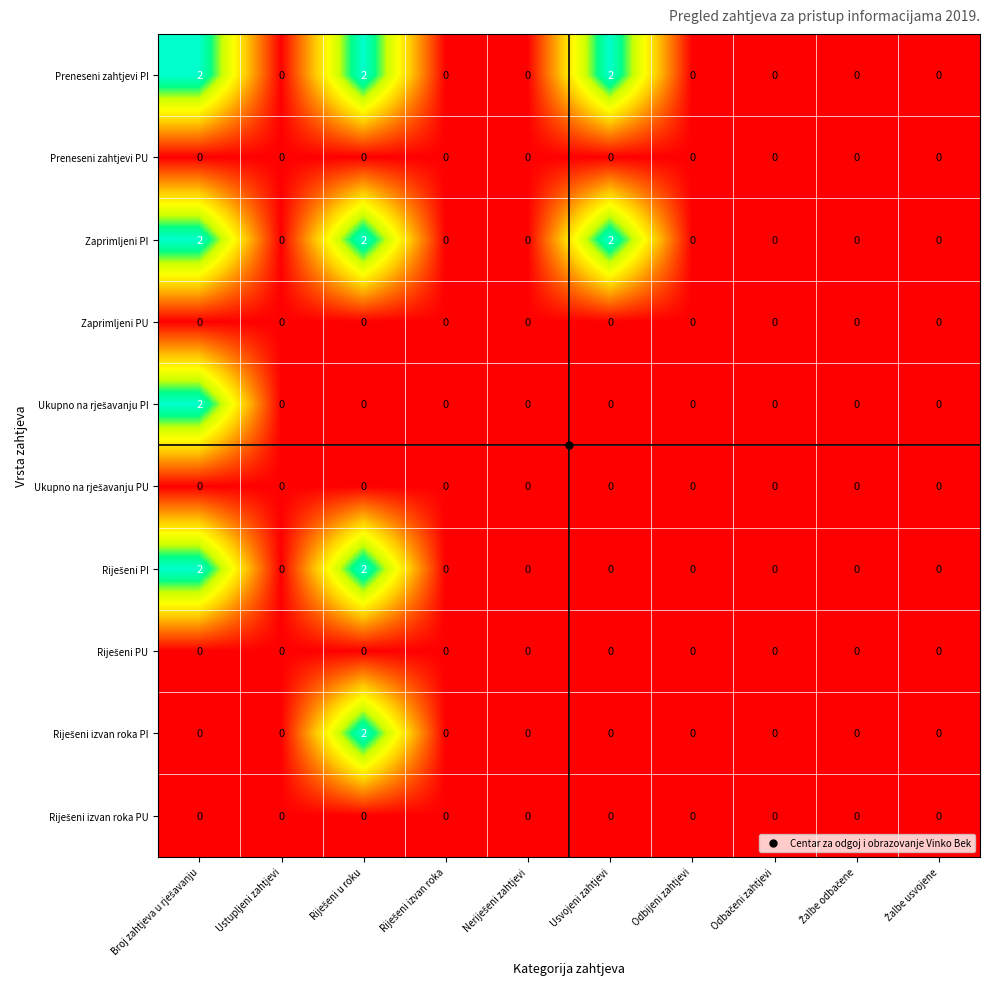

At how many categories does at least one series exceed 1?

3